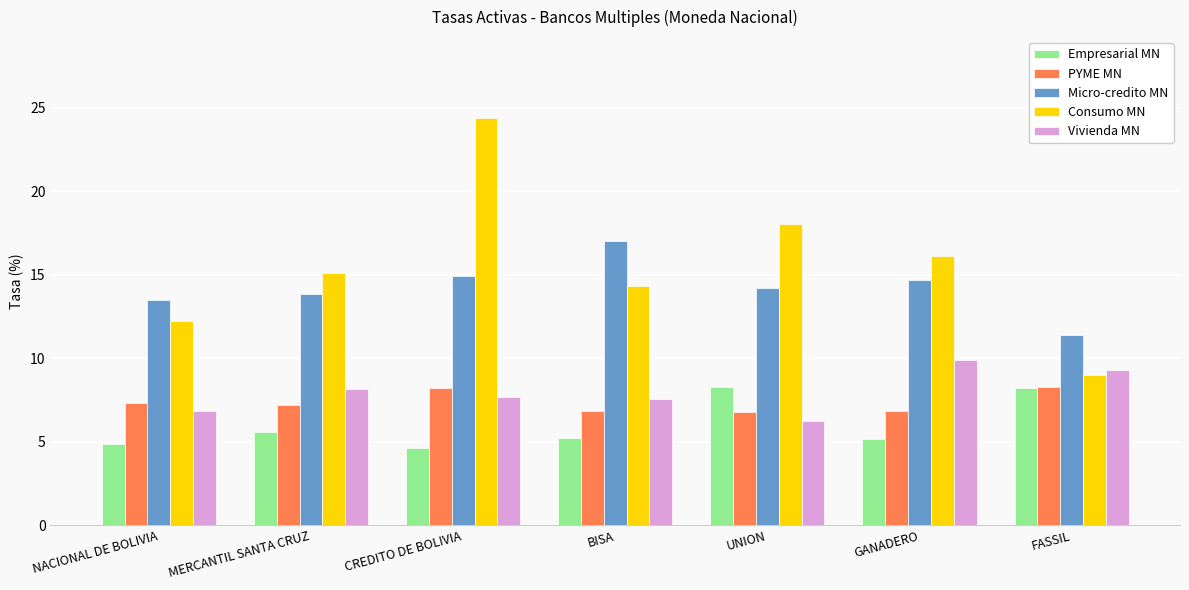

At which category does the chart reach its peak across all series?

CREDITO DE BOLIVIA